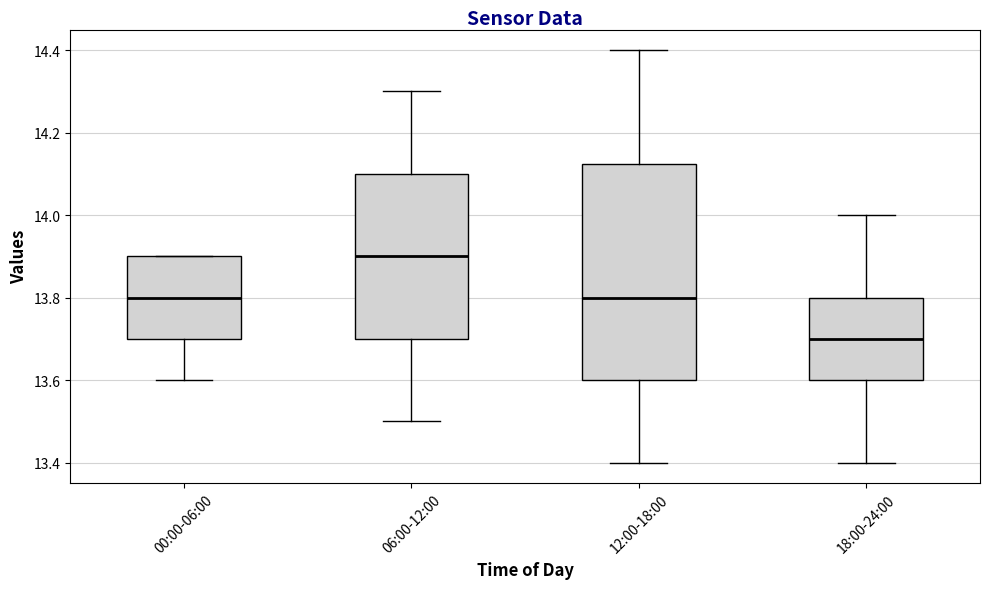

Where does the median line of the box for 00:00-06:00 sit on the y-axis? The values are not printed on the chart, so give them approximately, as read against the axis.

13.80